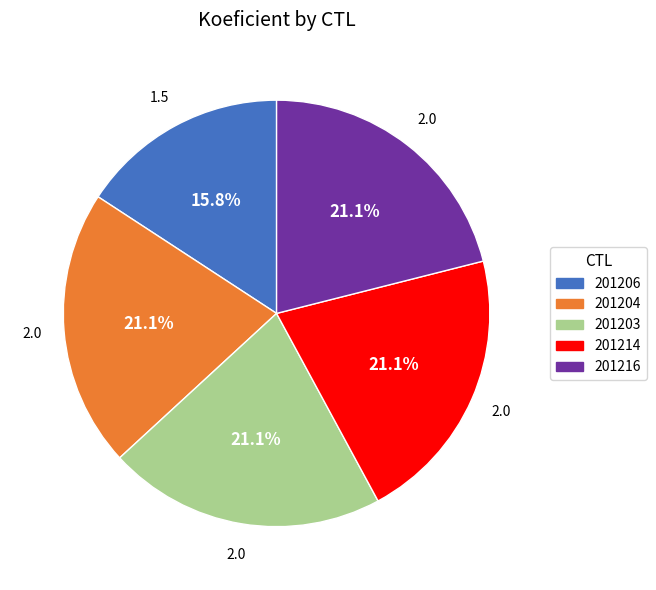

The 201204 slice represents 21% of the pie. True or false?

True